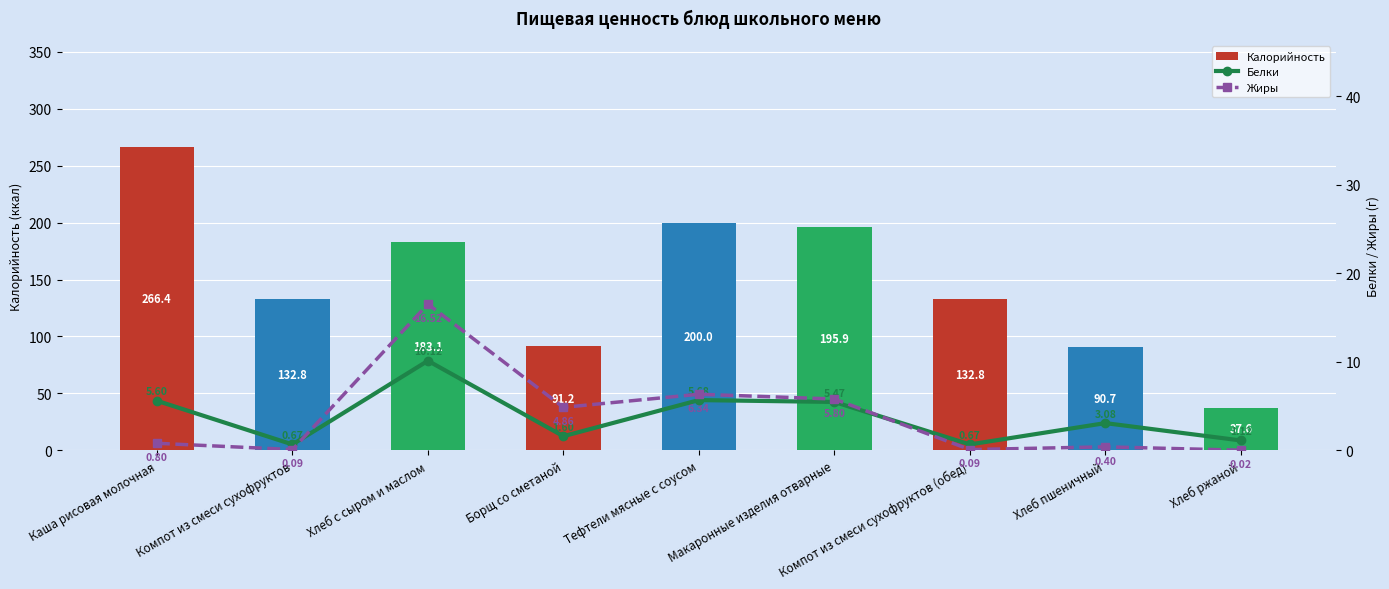

True or false: Белки has a value of 1.1 at Хлеб ржаной.

True